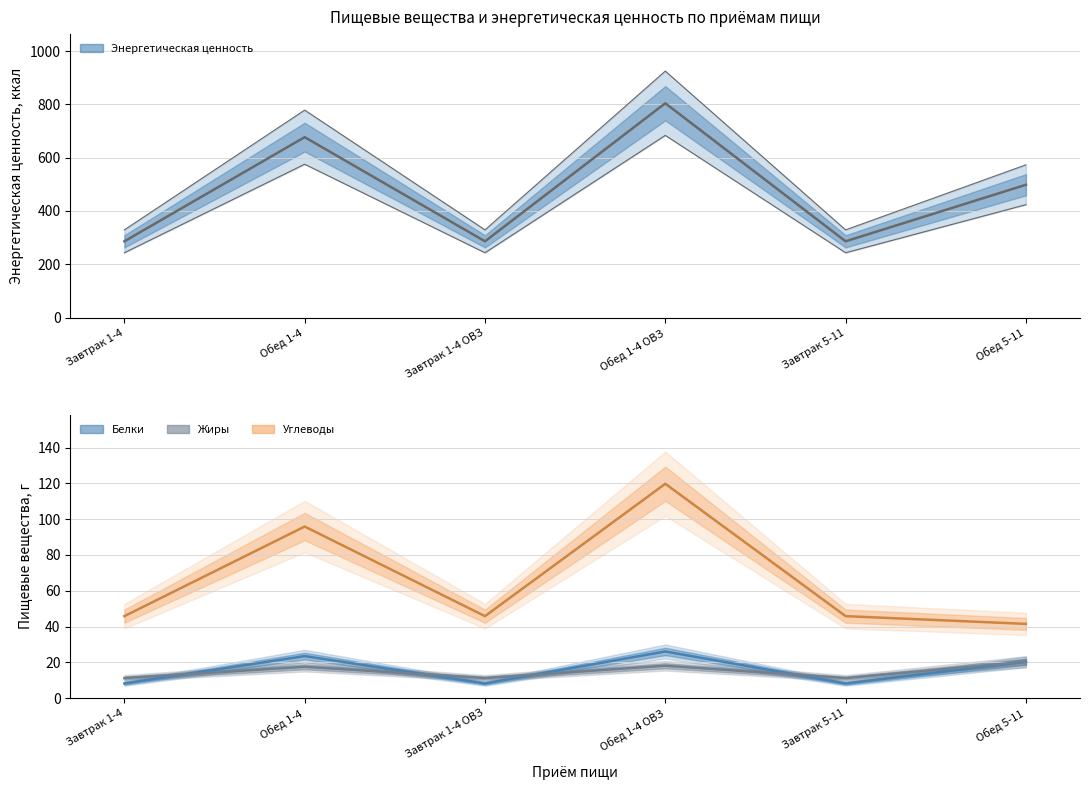

Which series has the widest spread of values?

Энергетическая ценность